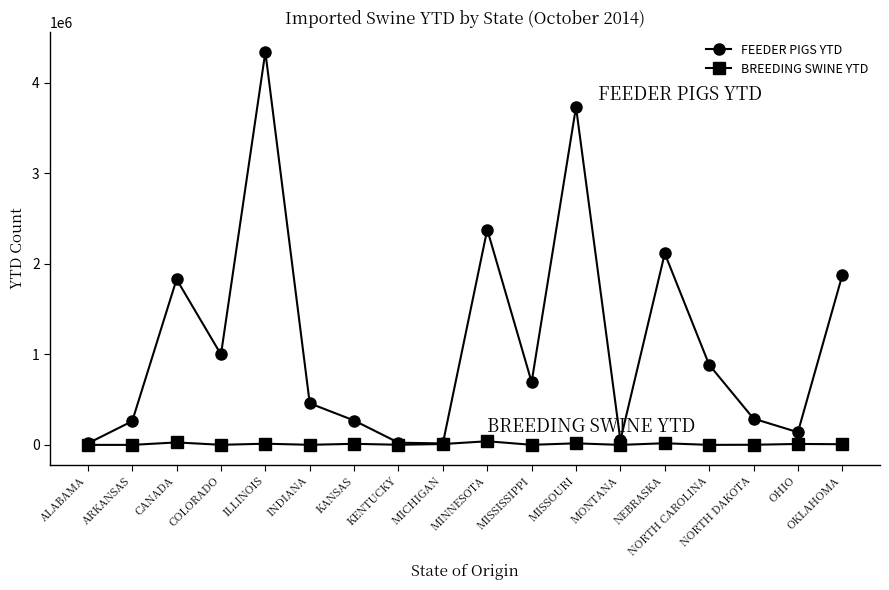

What is the label of the 6th point from the right?

MONTANA